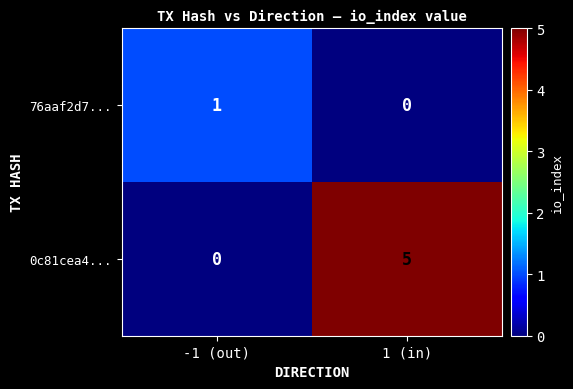

Which series changed the most between -1 (out) and 1 (in)?

0c81cea4...